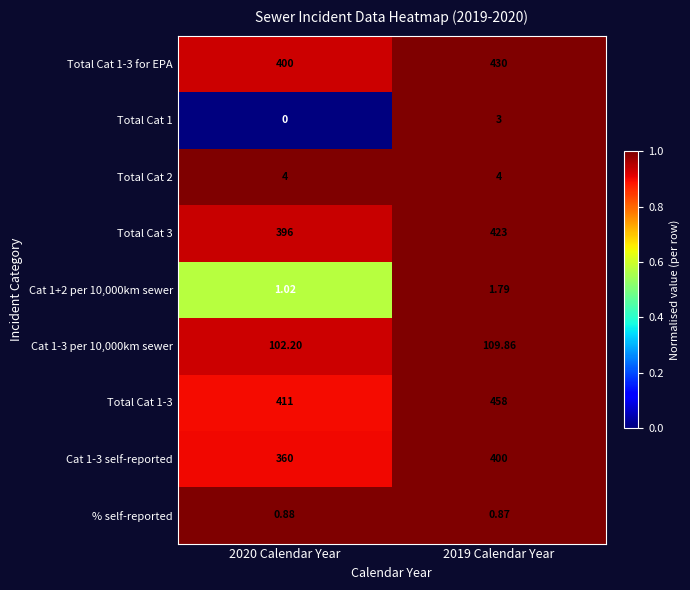

How many distinct data groups are displayed?

9